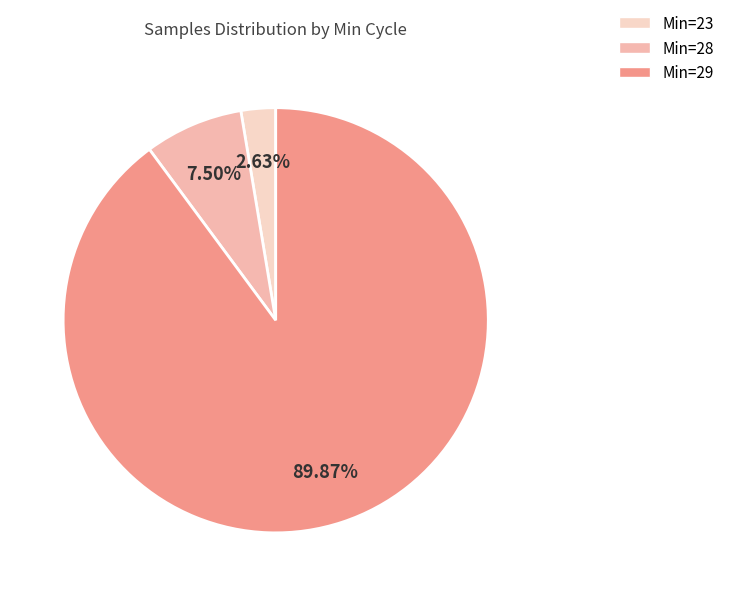

Which category has the smallest portion of the pie?

23